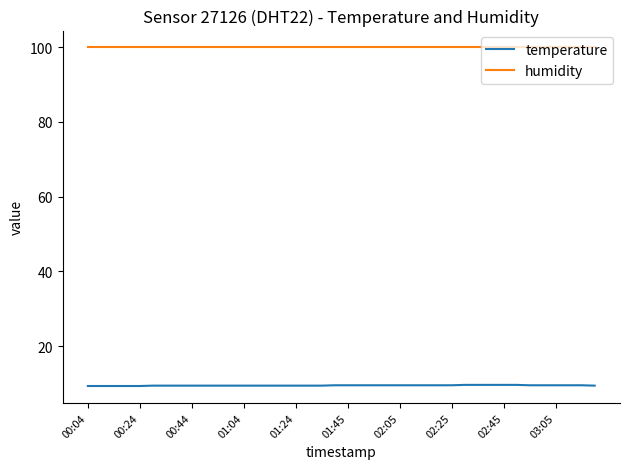

What is the difference between the second highest and minimum values in the temperature series?

0.3